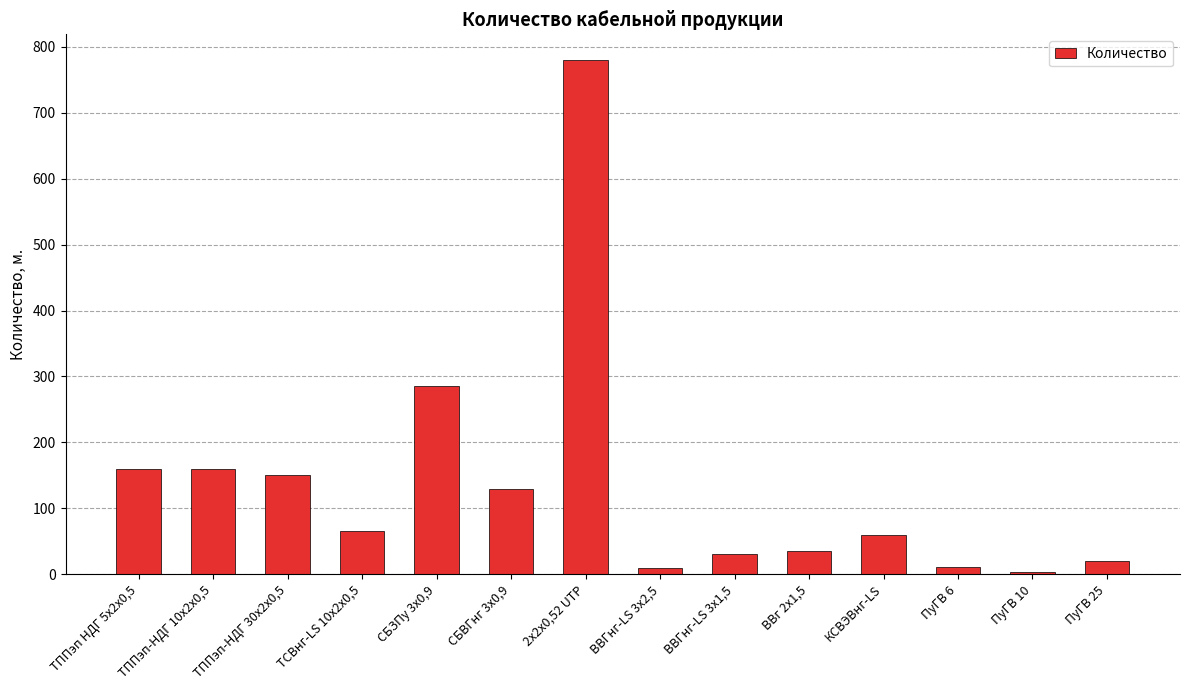

Is it true that the value at ВВГнг-LS 3х2,5 is 10?

True